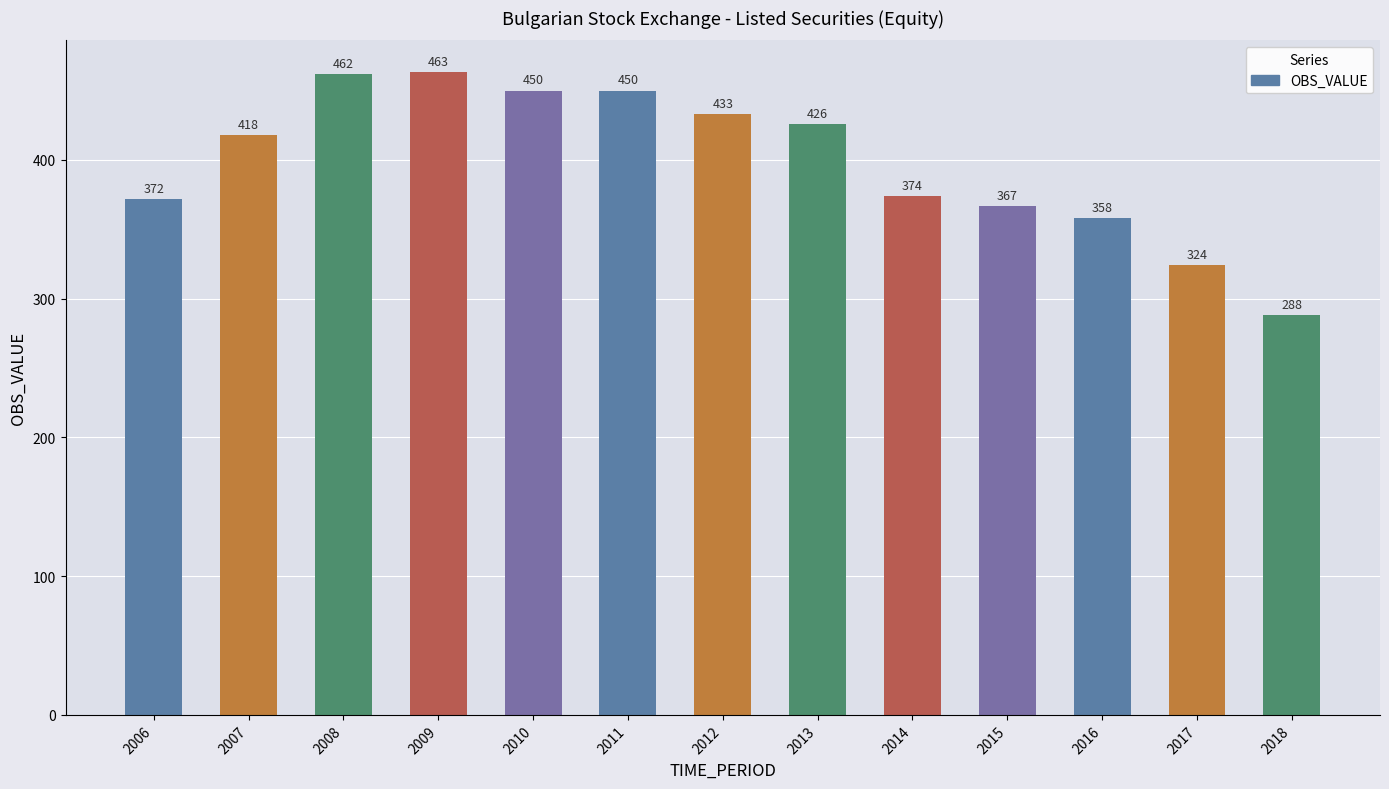

What is the difference between the values at 2009 and 2006?

91